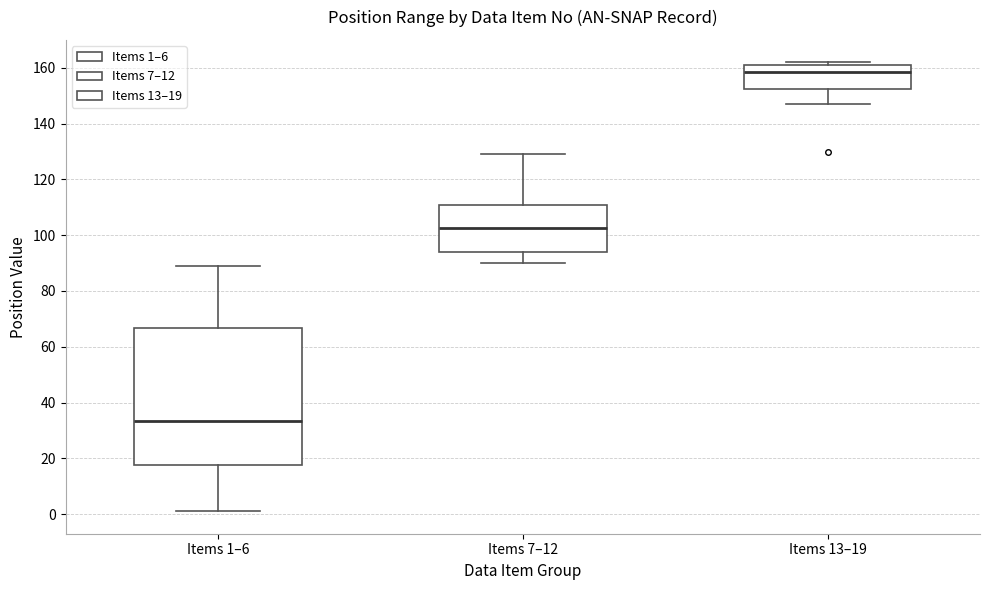

Which box is the tallest, from its lower edge to its upper edge?

Items 1–6